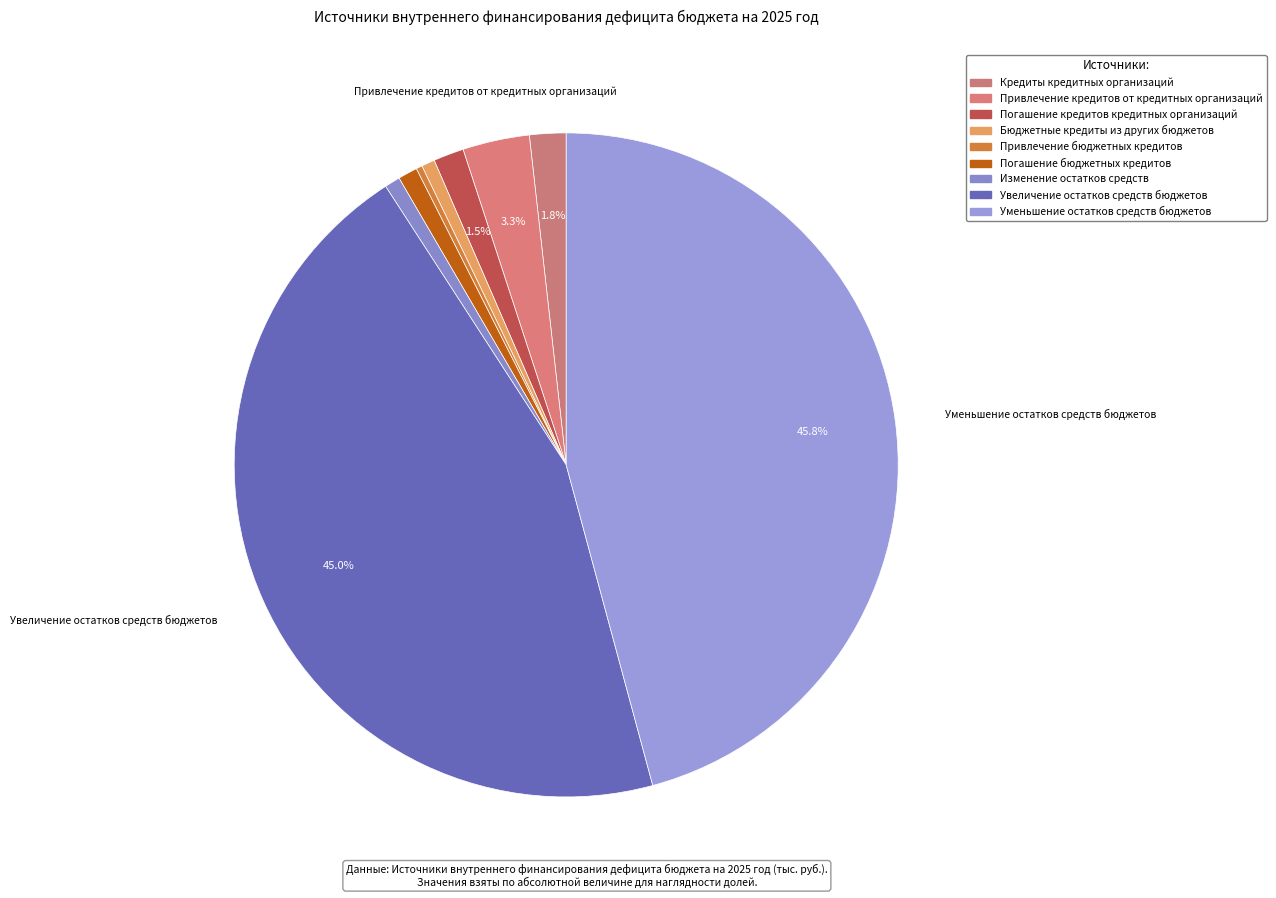

What portion of the pie excludes Изменение остатков средств?

99.2%